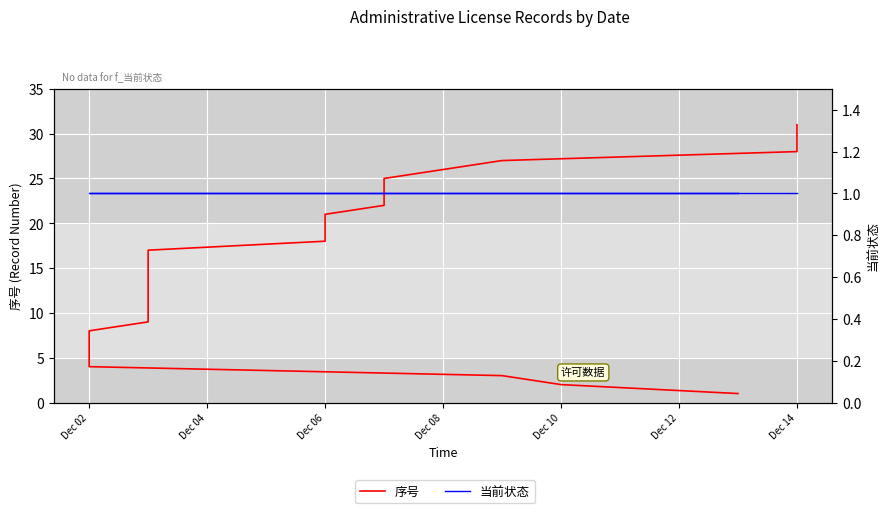

Rank the series by their maximum value, from highest to lowest.

序号, 当前状态